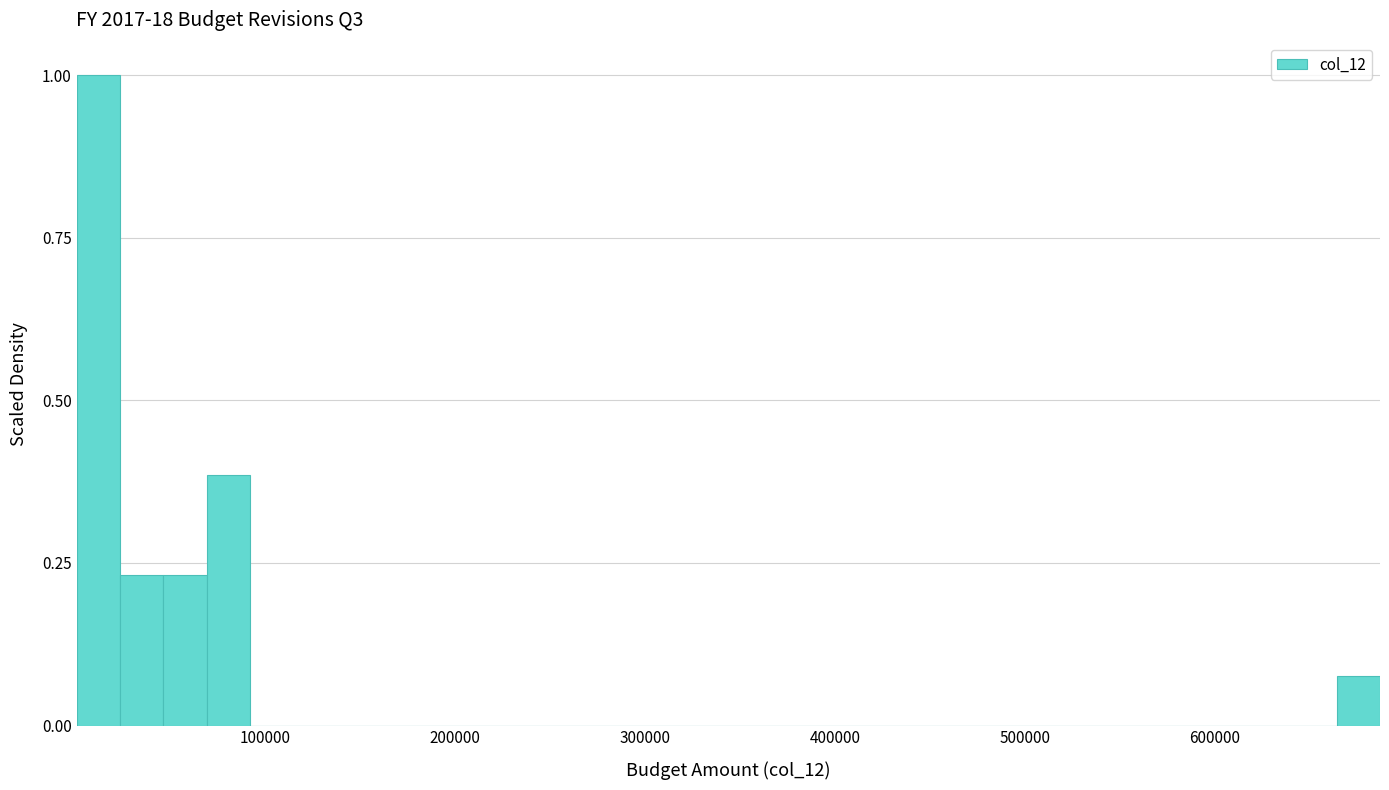

Around what value on the x-axis is the tallest bar? Give the approximate position of its centre, as read against the axis.

10000